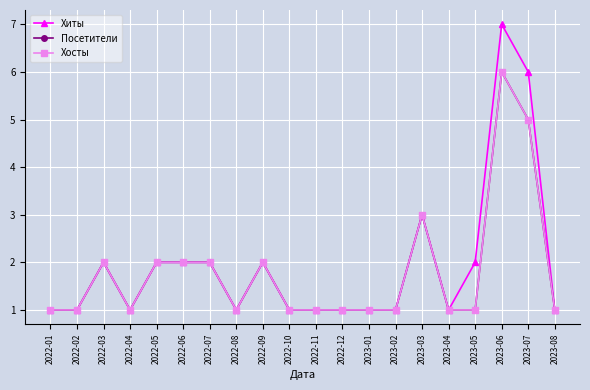

Which series has the largest total across all categories?

Хиты